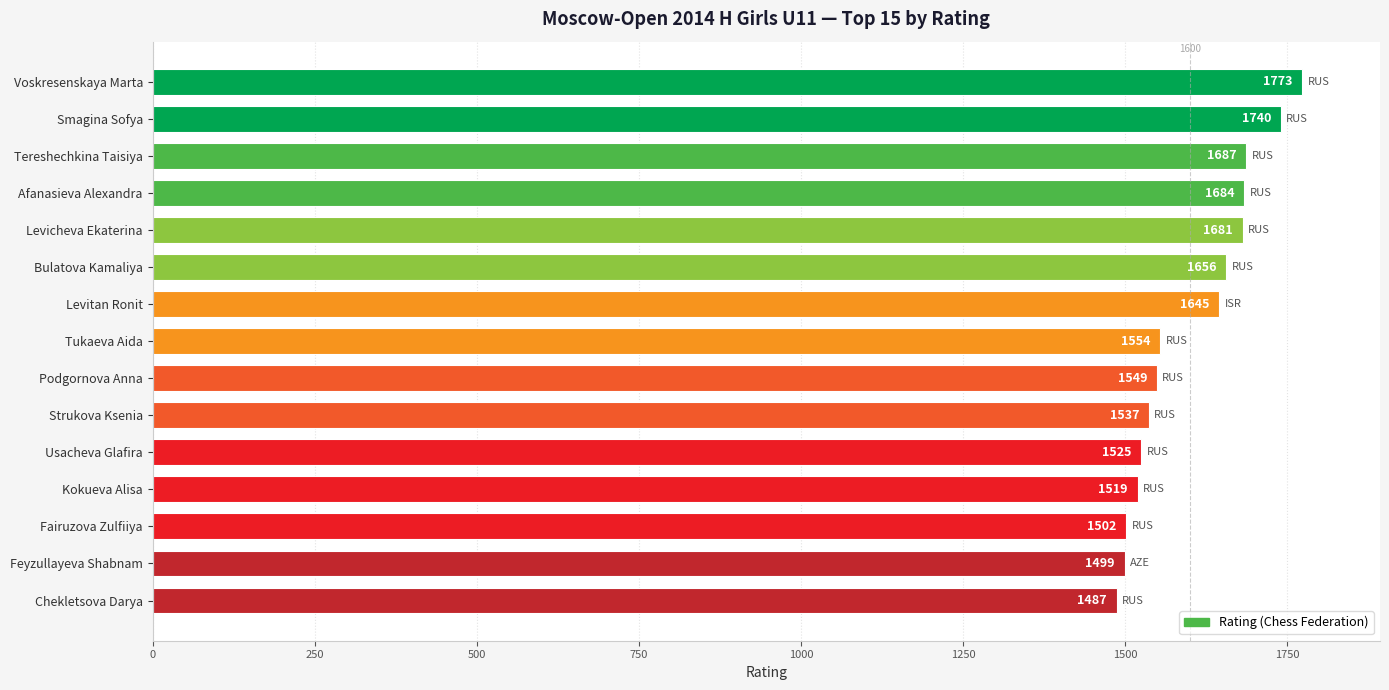

Approximately how many times larger is the value at Tukaeva Aida compared to Usacheva Glafira?

1.0